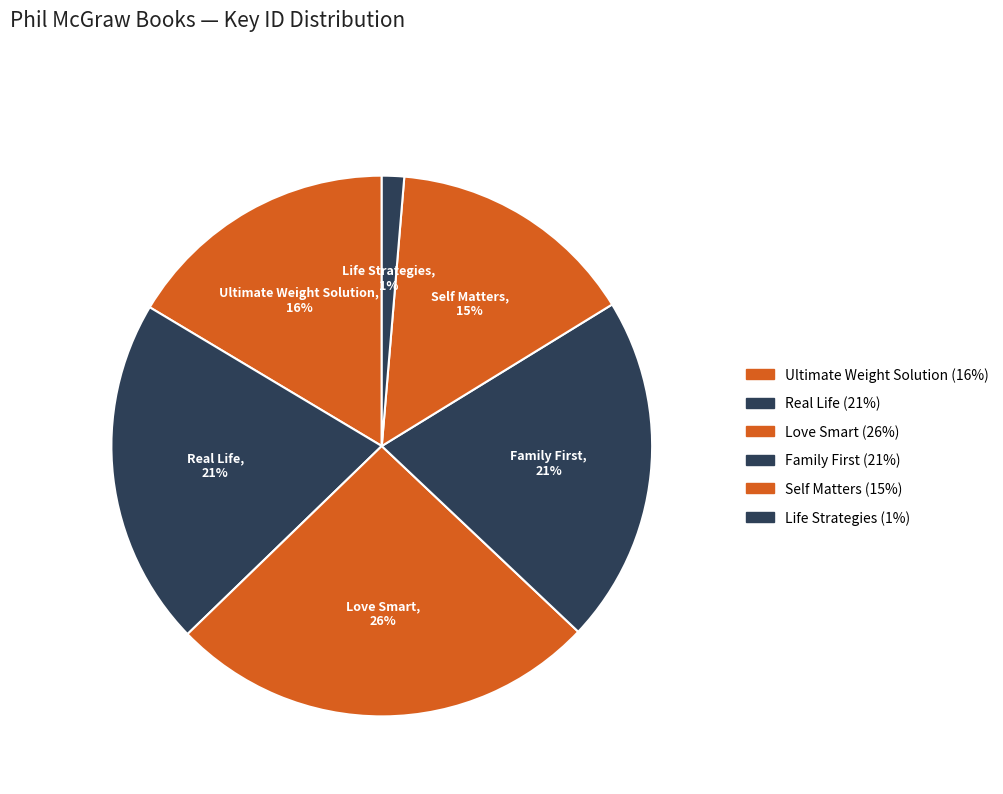

What is the smallest slice in the pie chart?

Life Strategies